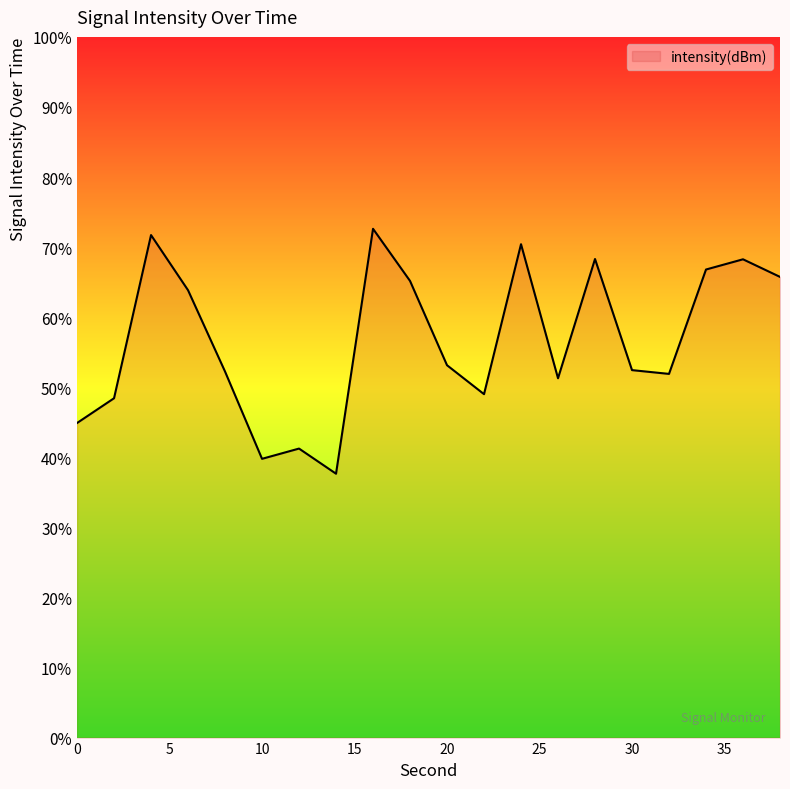

What is the difference between the maximum and minimum values?

35.0